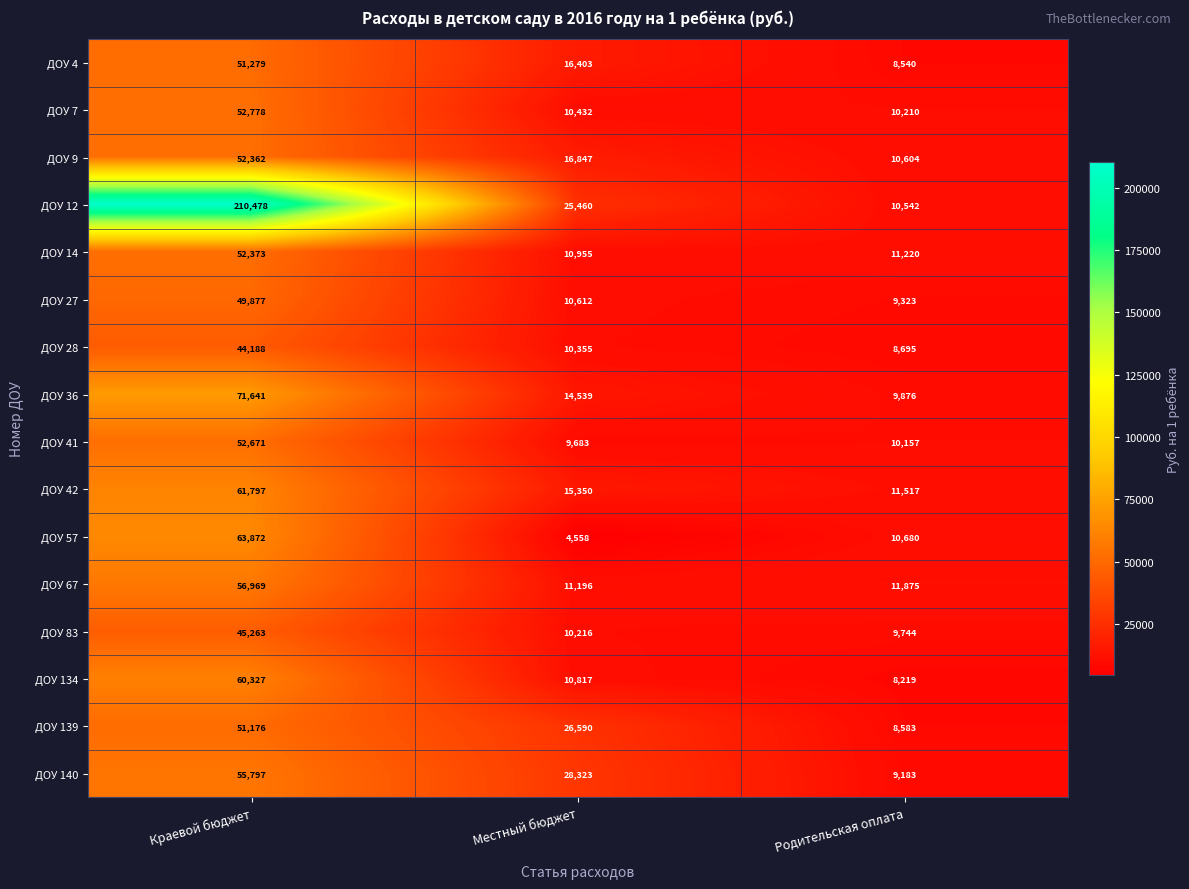

Between Местный бюджет and Родительская оплата, which series saw the biggest shift?

ДОУ 140